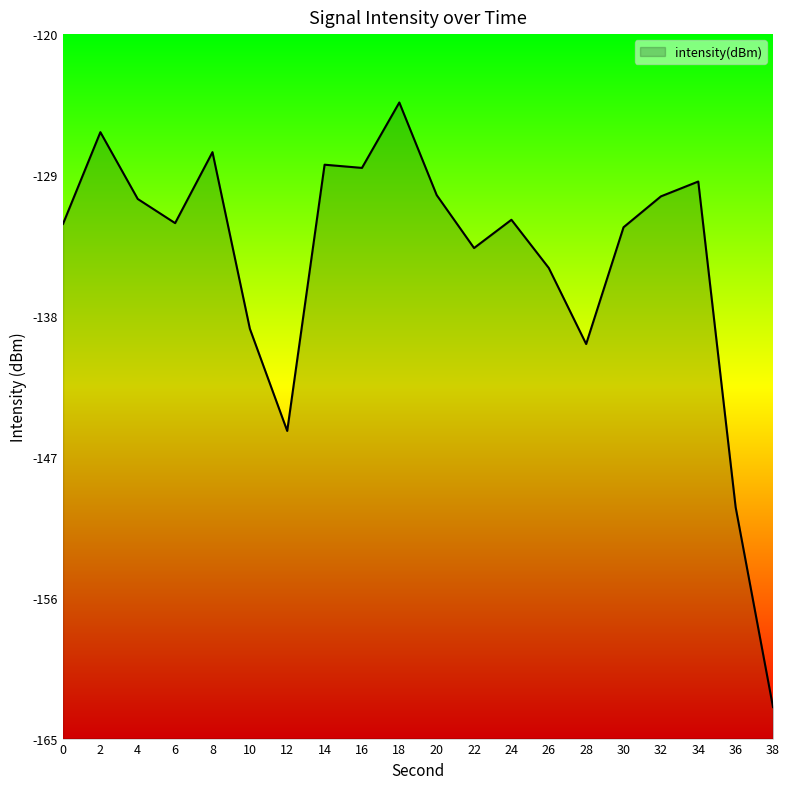

Does the chart display data point markers on the line(s)?

No